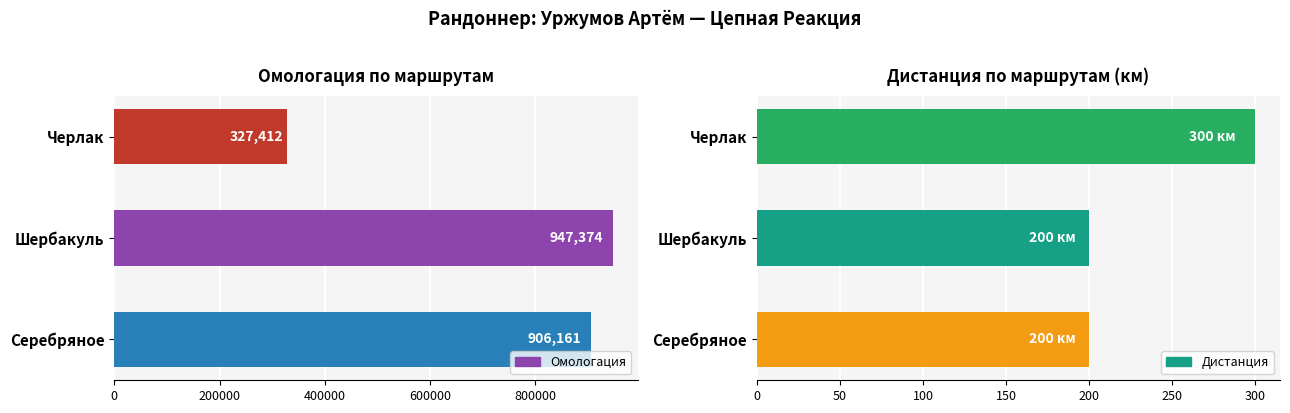

The value of Дистанция at Черлак is 300. True or false?

True